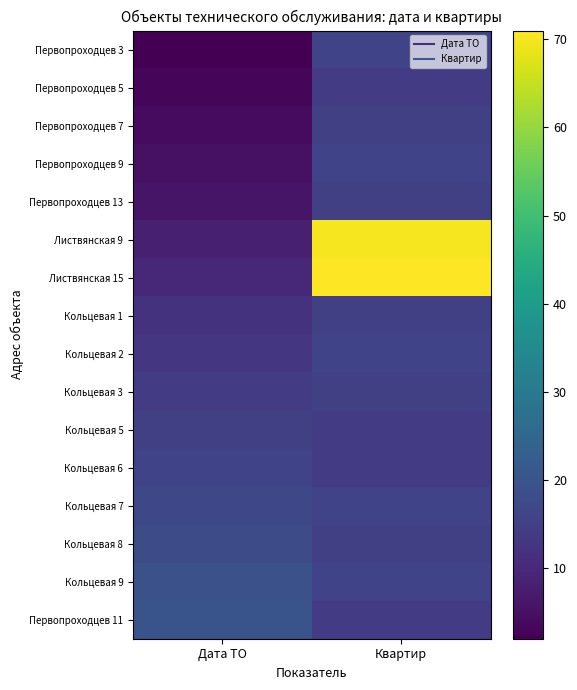

Count the number of data series in this chart.

16